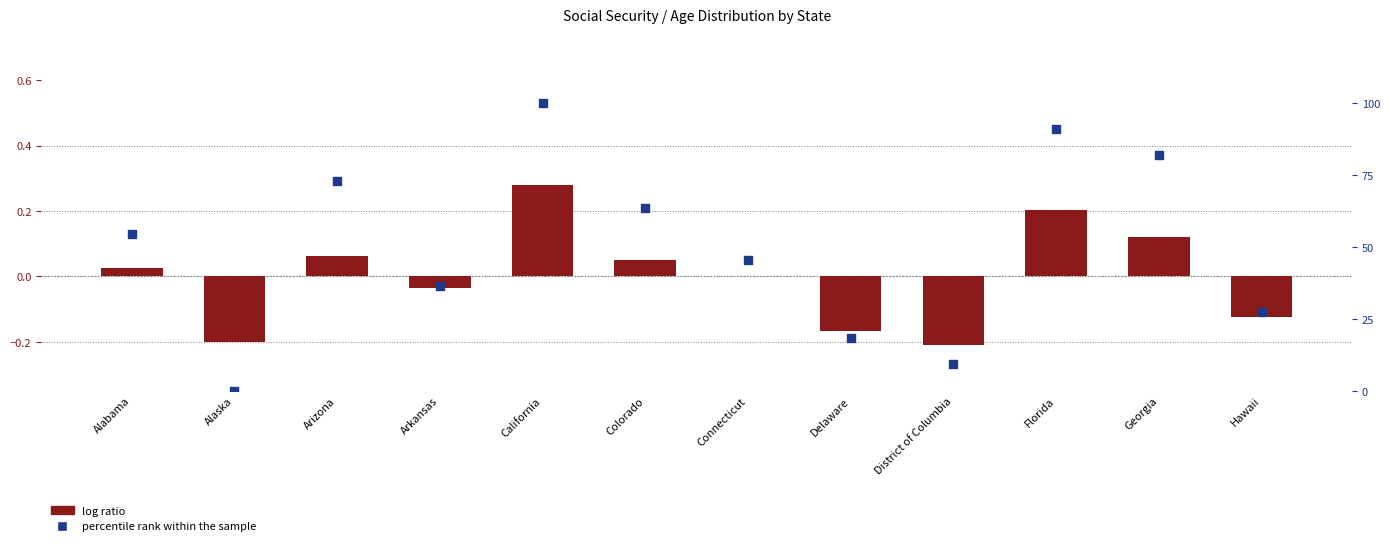

At how many categories does at least one series exceed 51?

6